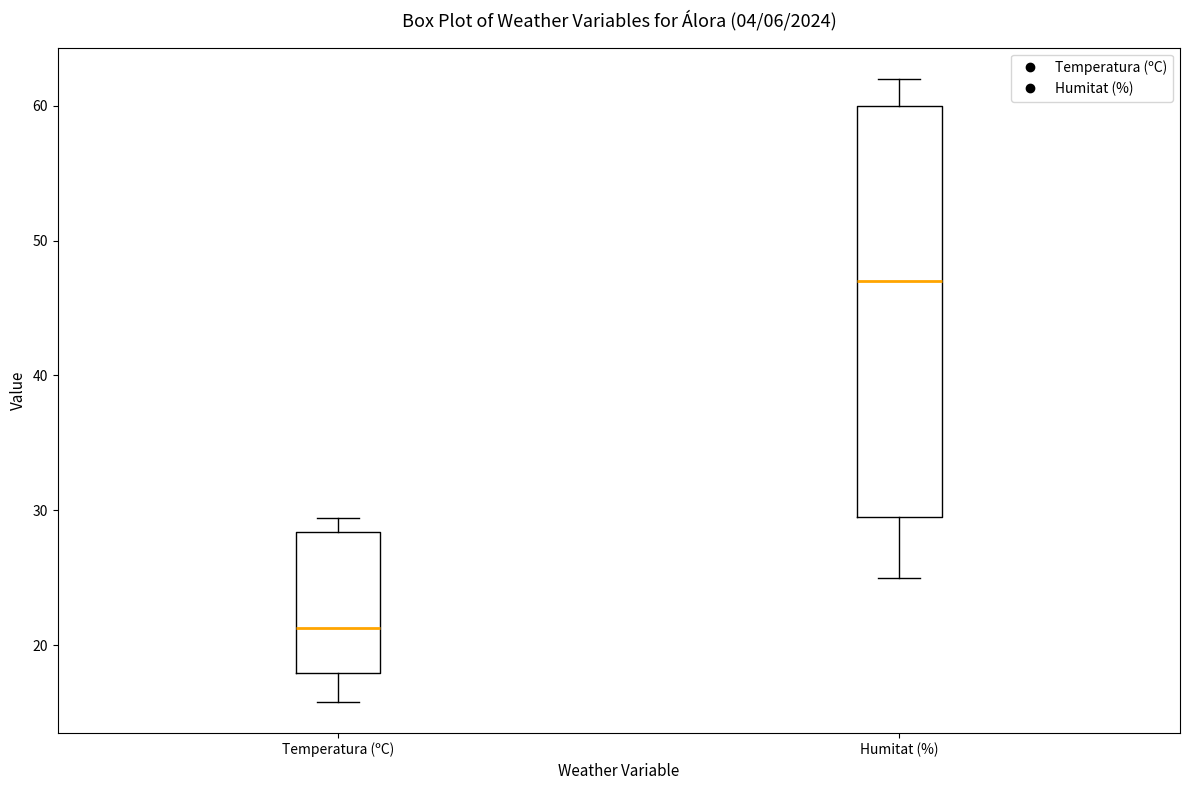

Reading left to right, transcribe this box plot: for each box, give where its median line is, the range the box spans, and where its two whiskers end, as read against the y-axis. The values are not printed on the chart, so give them approximately, as read against the axis.

Temperatura (ºC): median 21, box 18 to 28, whiskers 16 to 29
Humitat (%): median 47, box 30 to 60, whiskers 25 to 62